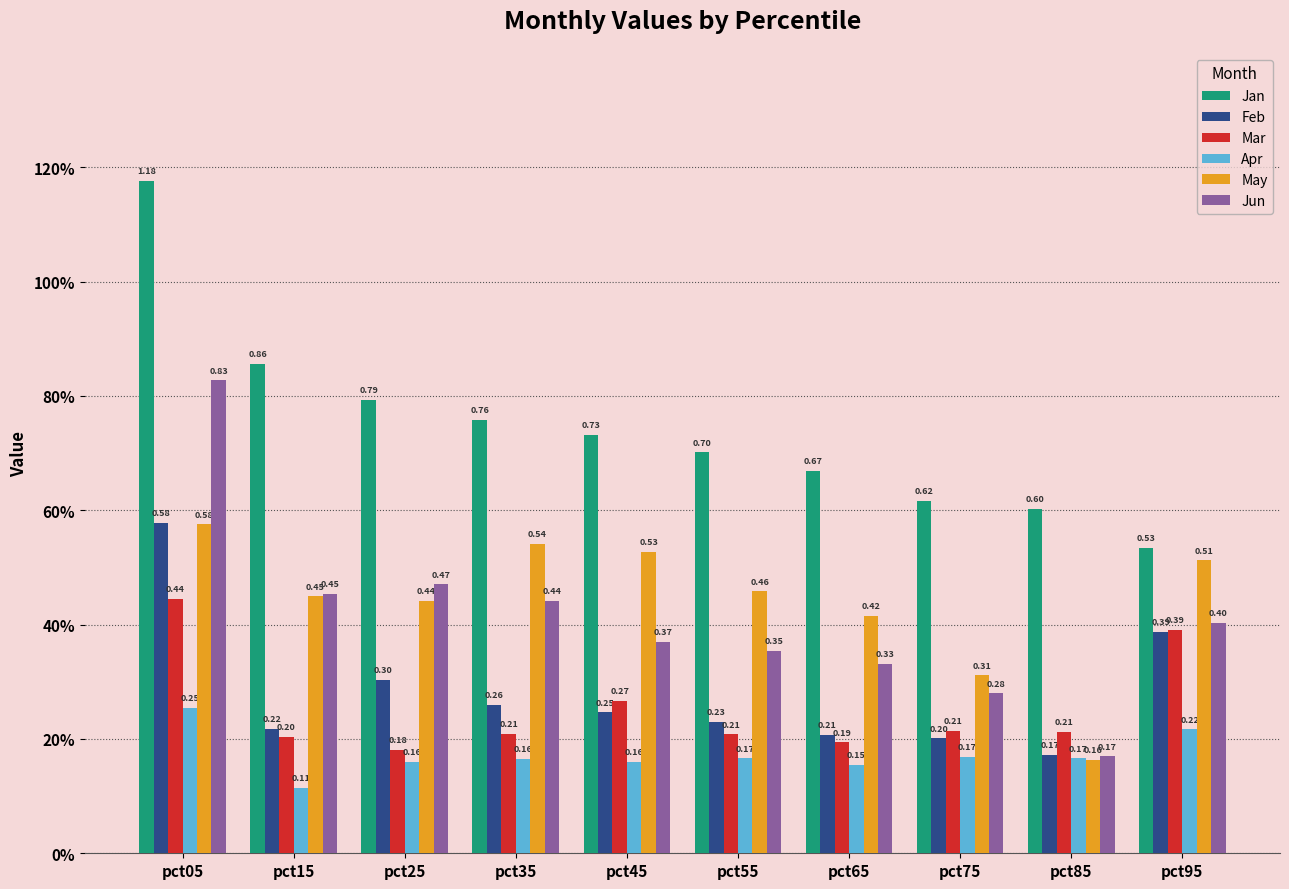

Reading left to right, extract all data points from this chart.

Jan: 1.2	0.9	0.8	0.8	0.7	0.7	0.7	0.6	0.6	0.5
Feb: 0.6	0.2	0.3	0.3	0.2	0.2	0.2	0.2	0.2	0.4
Mar: 0.4	0.2	0.2	0.2	0.3	0.2	0.2	0.2	0.2	0.4
Apr: 0.3	0.1	0.2	0.2	0.2	0.2	0.2	0.2	0.2	0.2
May: 0.6	0.4	0.4	0.5	0.5	0.5	0.4	0.3	0.2	0.5
Jun: 0.8	0.5	0.5	0.4	0.4	0.4	0.3	0.3	0.2	0.4